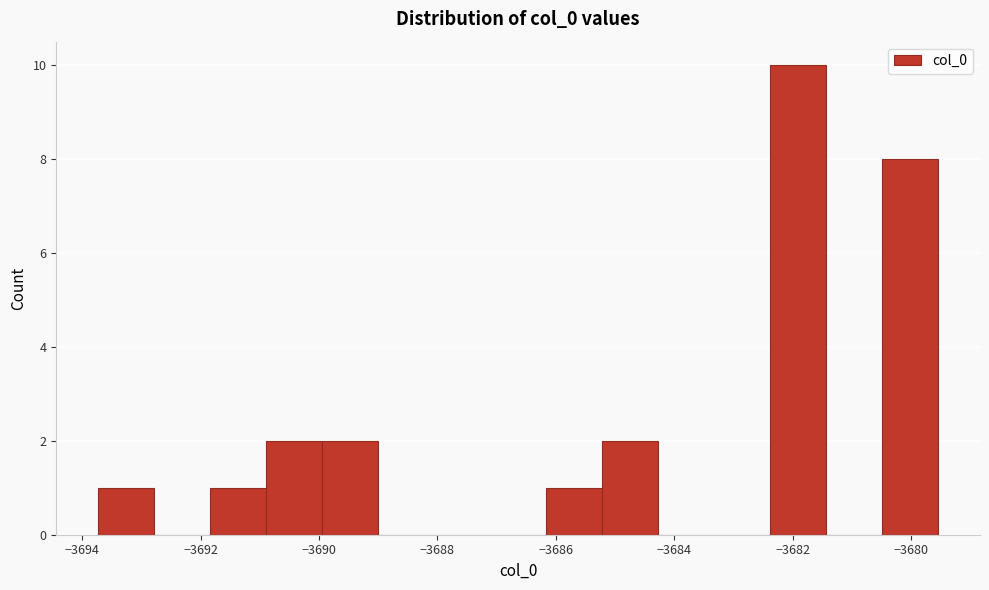

Reading left to right, transcribe this chart: for each bar, give the range it covers on the x-axis and its height. Neither the bar edges nor the heights are printed on the chart, so give them approximately, as read against the axes.

-3693.8 to -3692.8: 1
-3692.8 to -3691.8: 0
-3691.8 to -3690.8: 1
-3690.8 to -3690.0: 2
-3690.0 to -3689.0: 2
-3689.0 to -3688.0: 0
-3688.0 to -3687.2: 0
-3687.2 to -3686.2: 0
-3686.2 to -3685.2: 1
-3685.2 to -3684.2: 2
-3684.2 to -3683.4: 0
-3683.4 to -3682.4: 0
-3682.4 to -3681.4: 10
-3681.4 to -3680.4: 0
-3680.4 to -3679.6: 8